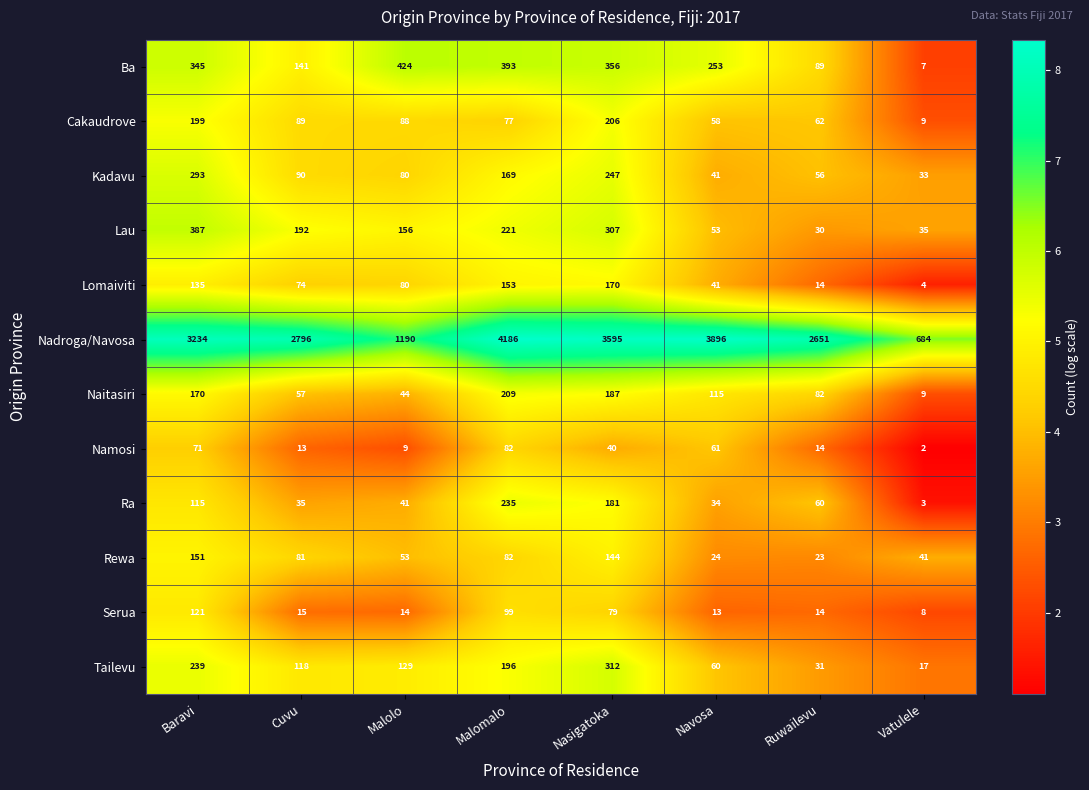

At how many categories does at least one series exceed 4?

8